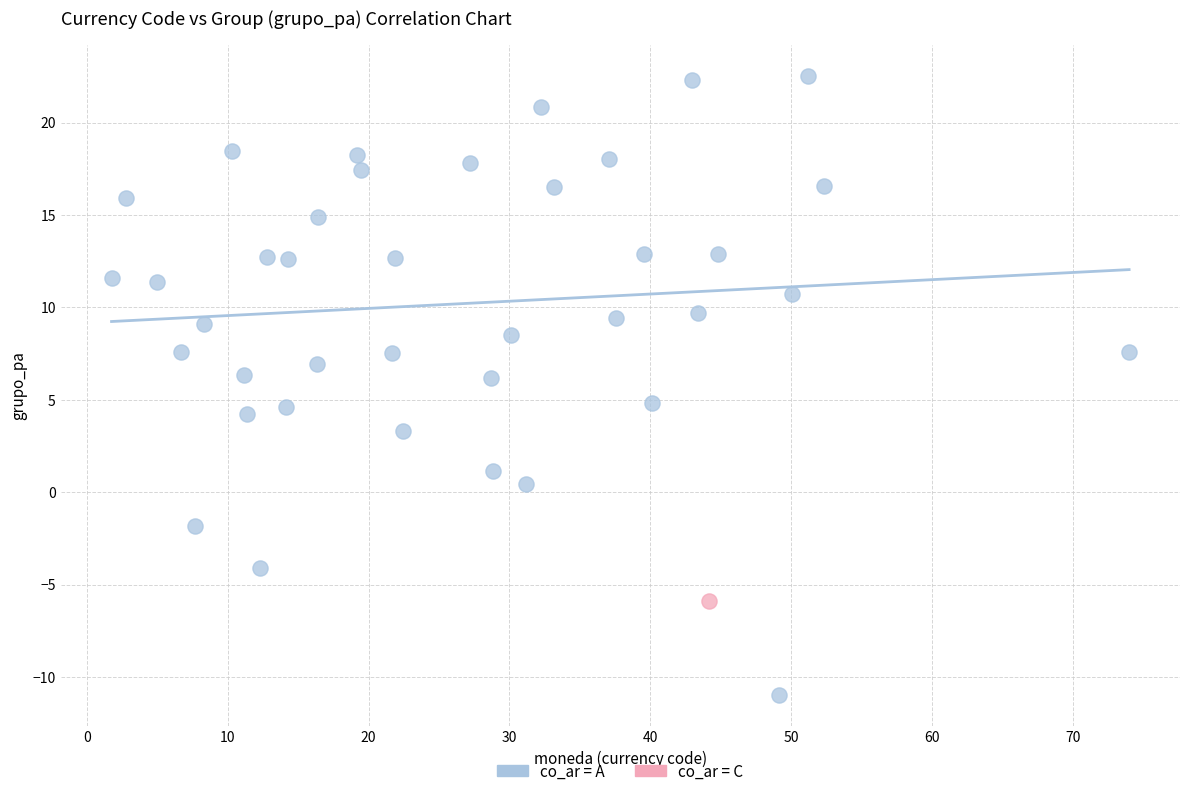

What are all the series names shown in the legend?

co_ar = A, co_ar = C